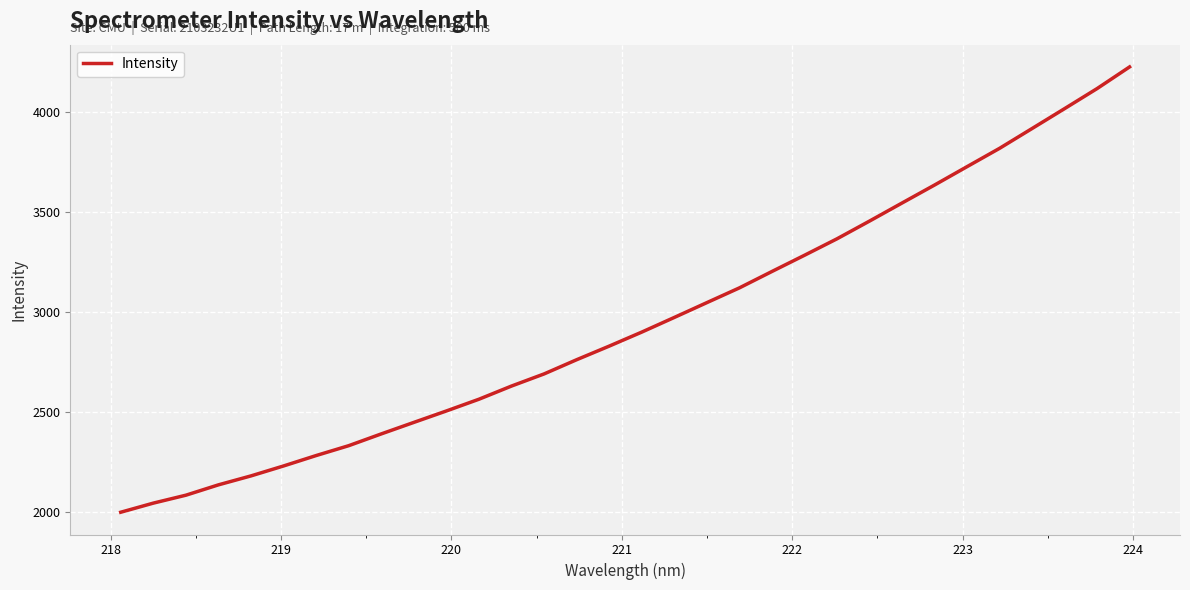

What is the greatest value displayed?

4224.1